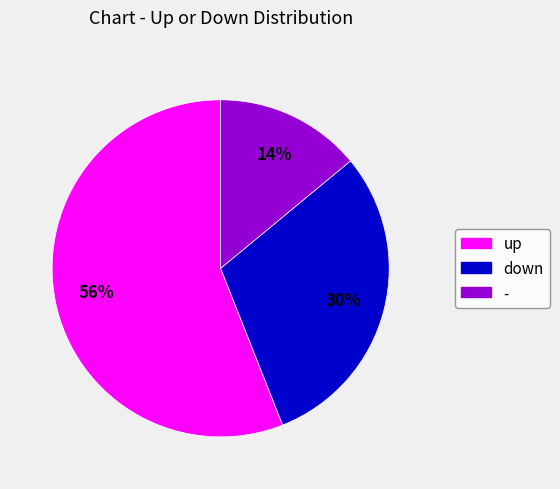

How many slices are in this pie chart?

3